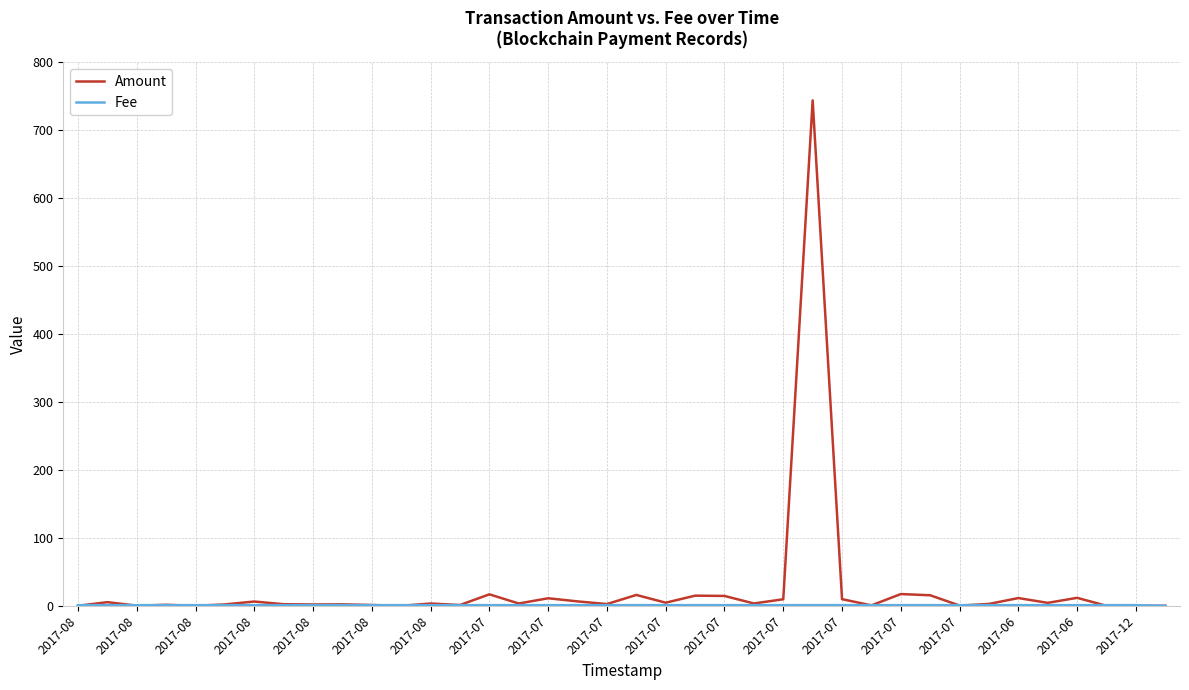

What is the maximum value for Amount?

743.7